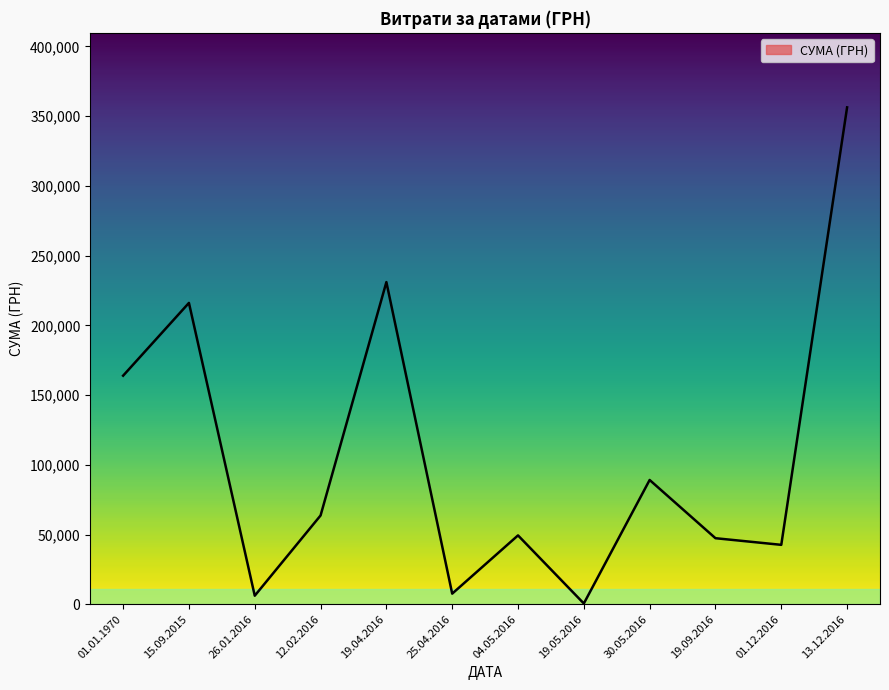

At which category does the data reach its first local peak?

15.09.2015